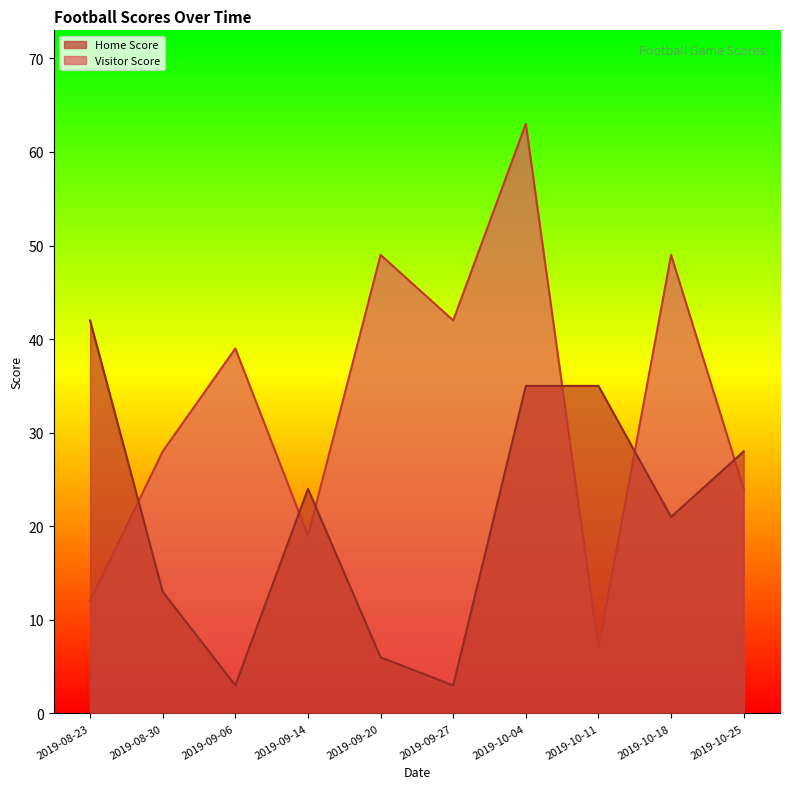

After their last crossing, which series has the higher values: Visitor Score or Home Score?

Home Score